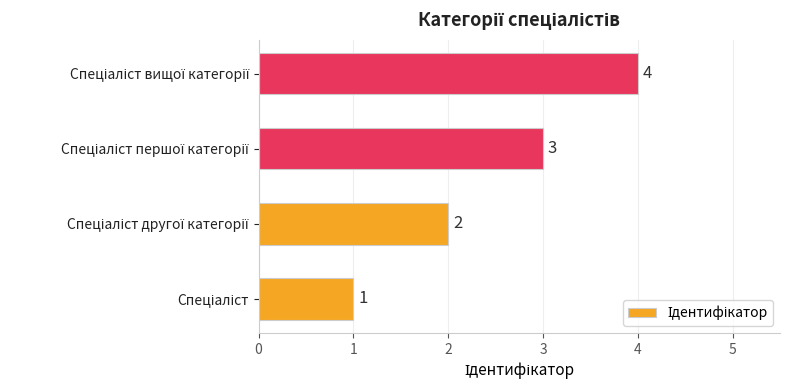

What is the maximum value shown in the chart?

4